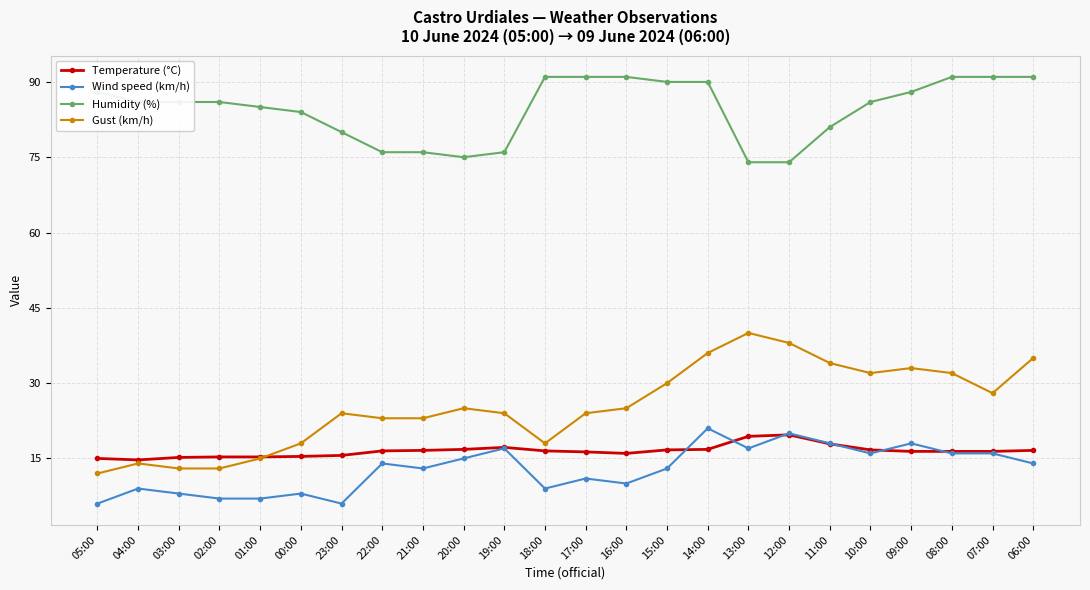

What is the difference between the maximum and minimum values in the Humidity (%) series?

17.0